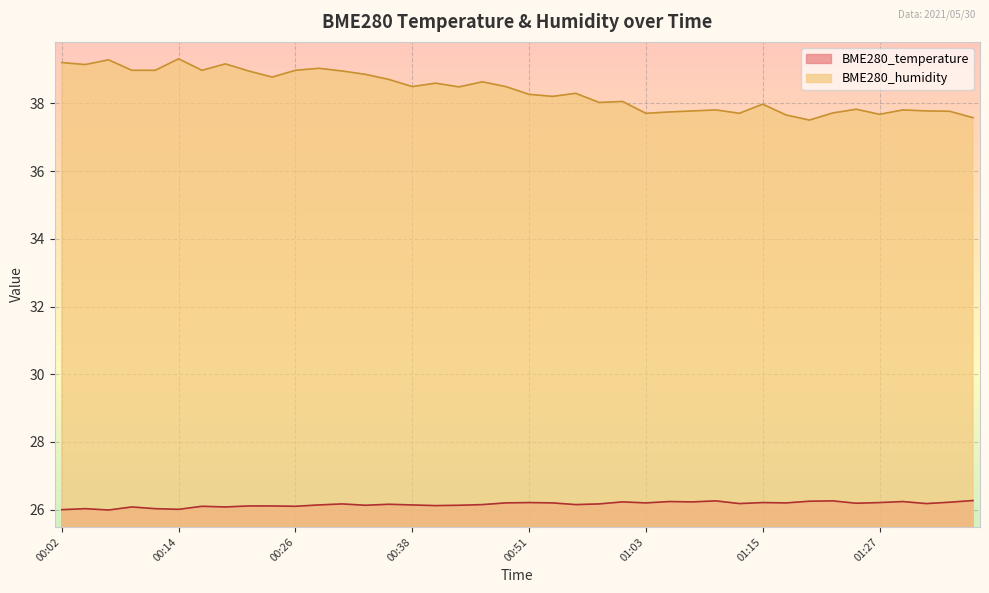

What is the difference between the second highest and second lowest values in the BME280_temperature series?

0.3